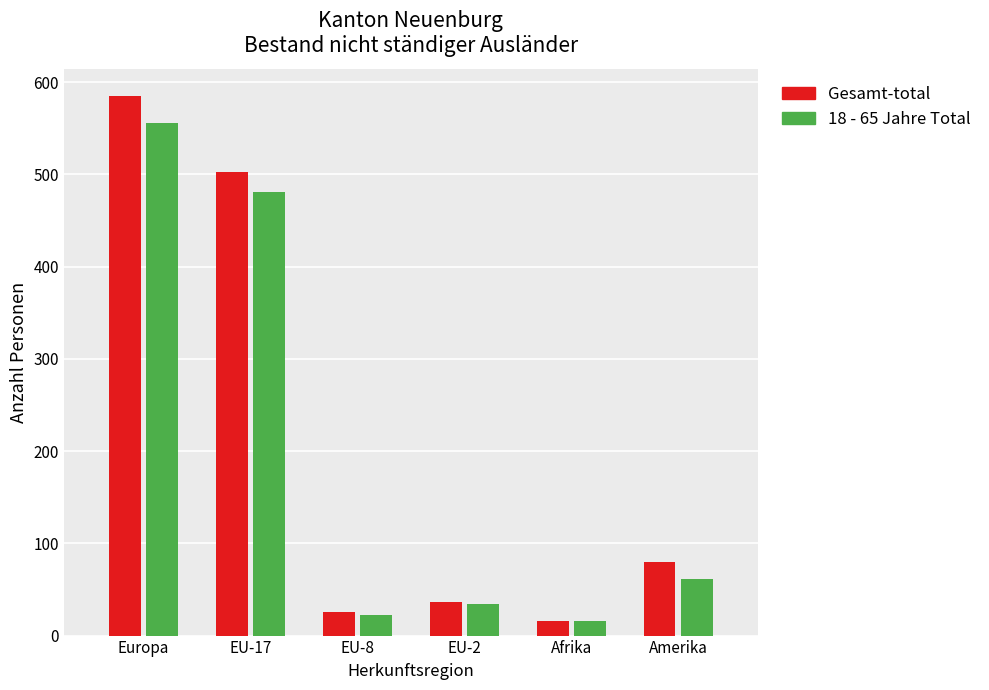

List the labels in order of Gesamt-total value, largest first.

Europa, EU-17, Amerika, EU-2, EU-8, Afrika